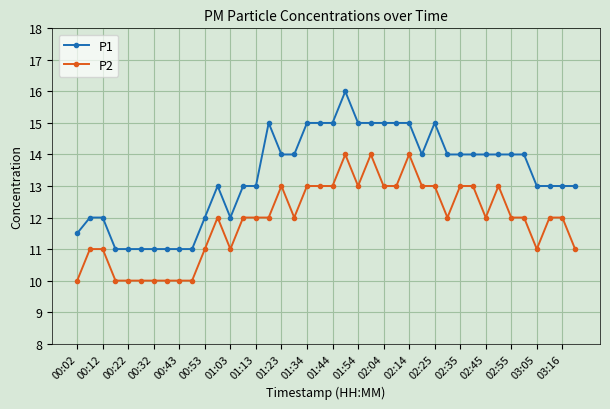

What is the average value of the P1 series?

13.3